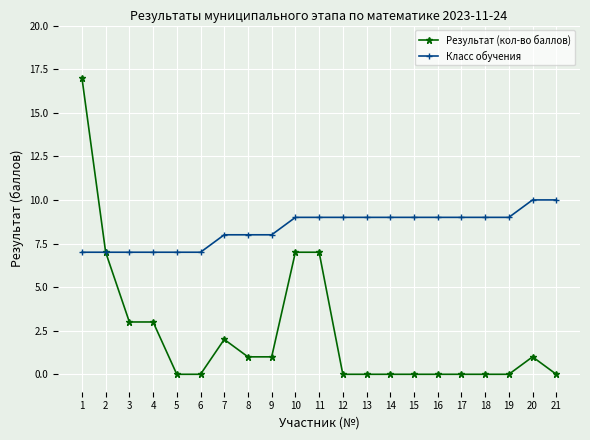

The Класс обучения series shows 3 at 16. True or false?

False